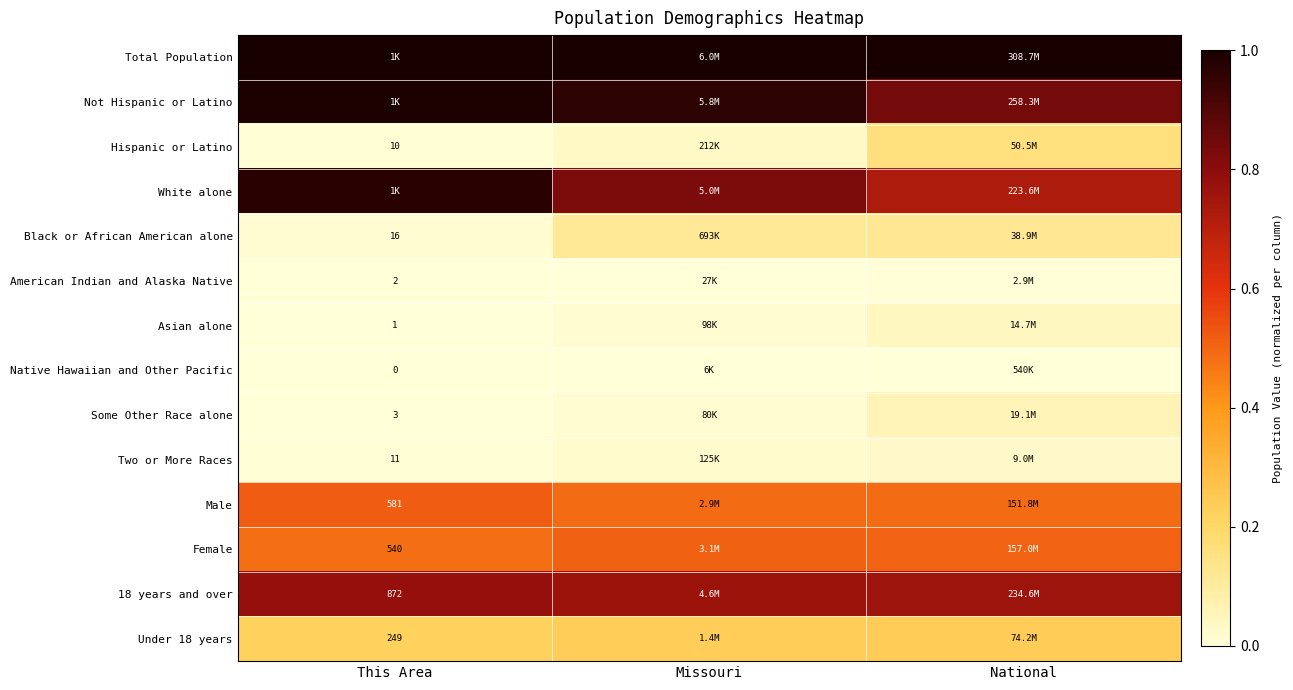

Where is Asian alone nearest to the value 0?

This Area